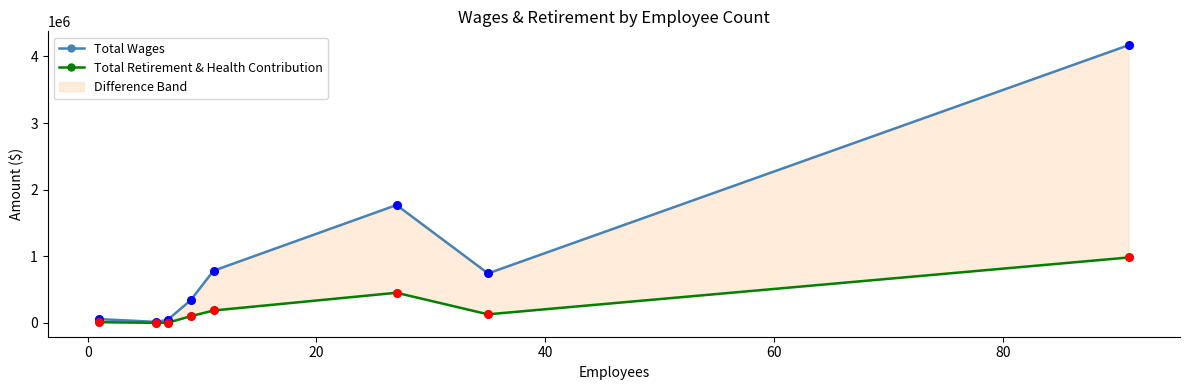

Which series contains the highest Y value?

Total Wages